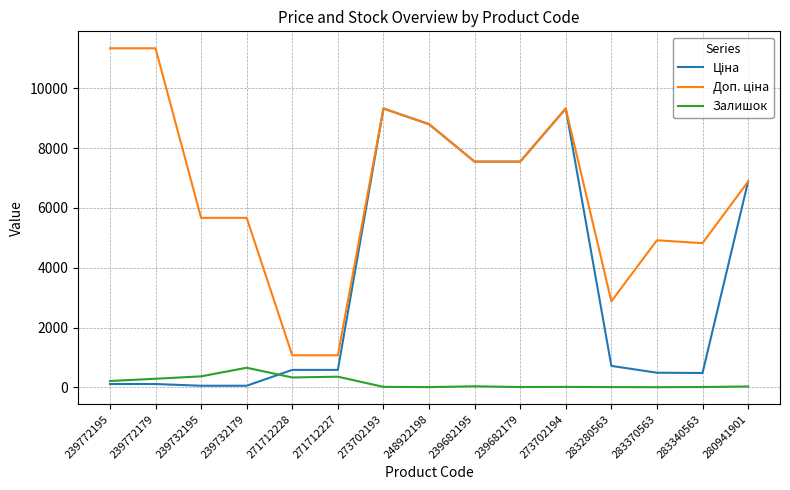

What is the highest value of the Залишок series?

658.0